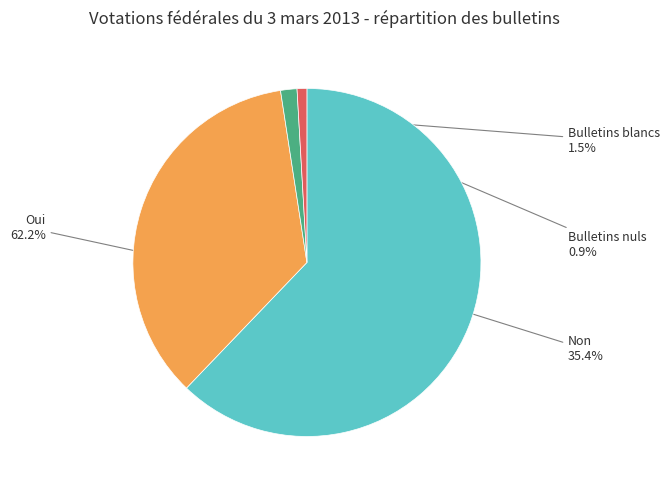

Is there any slice that represents more than half of the pie?

Yes